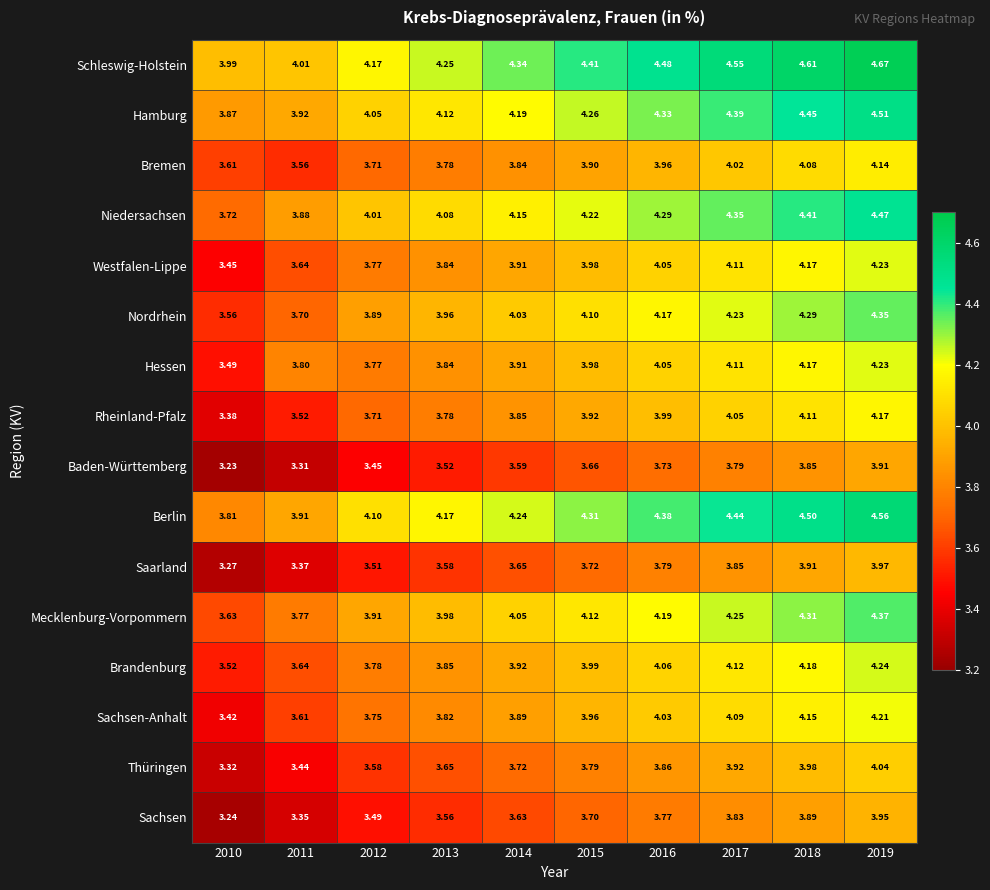

How many data points does each series have?

10